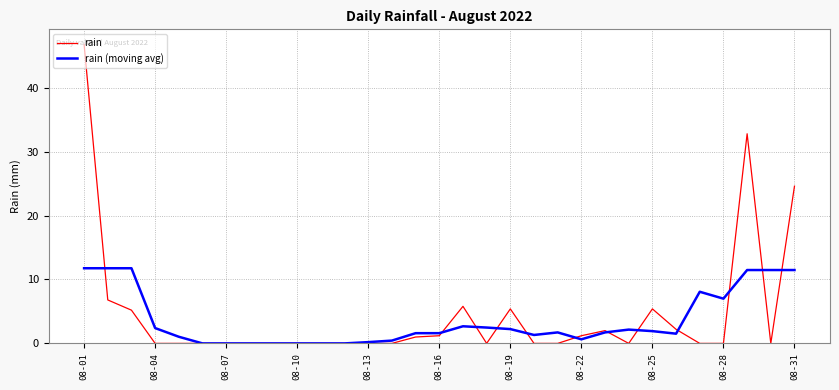

Which series has the widest spread of values?

rain